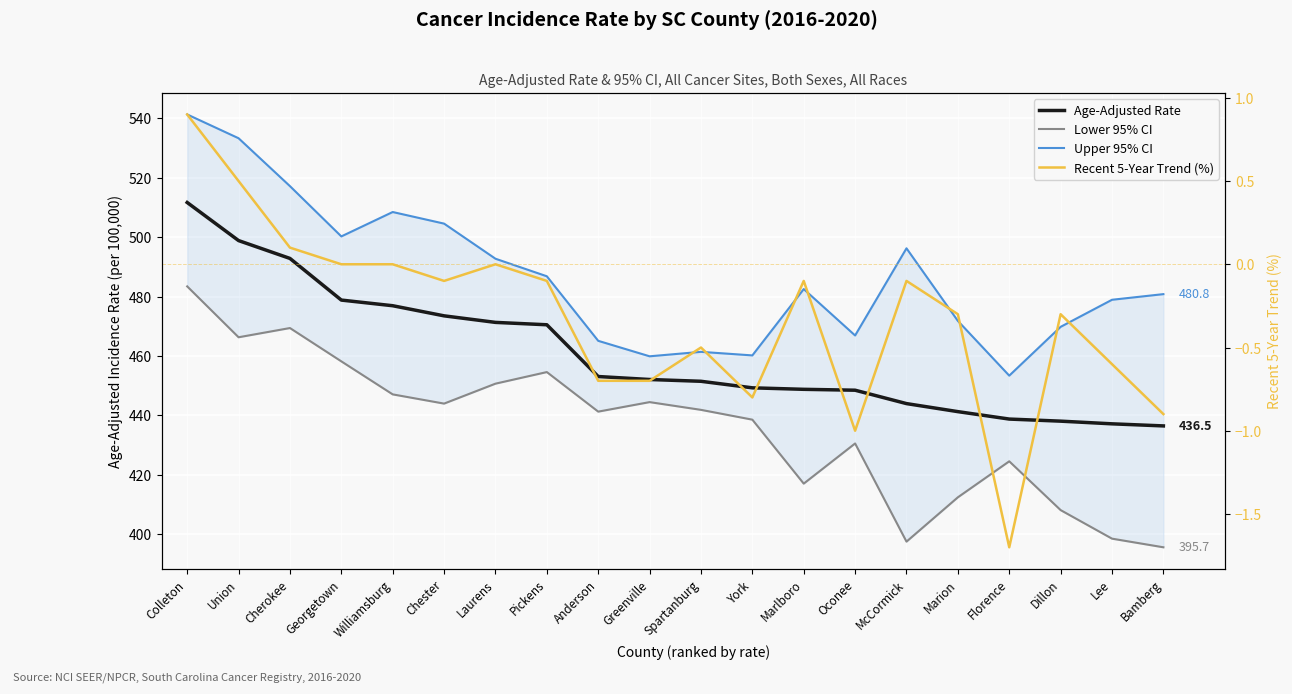

Between Anderson and Florence, which series saw the biggest shift?

Lower 95% CI